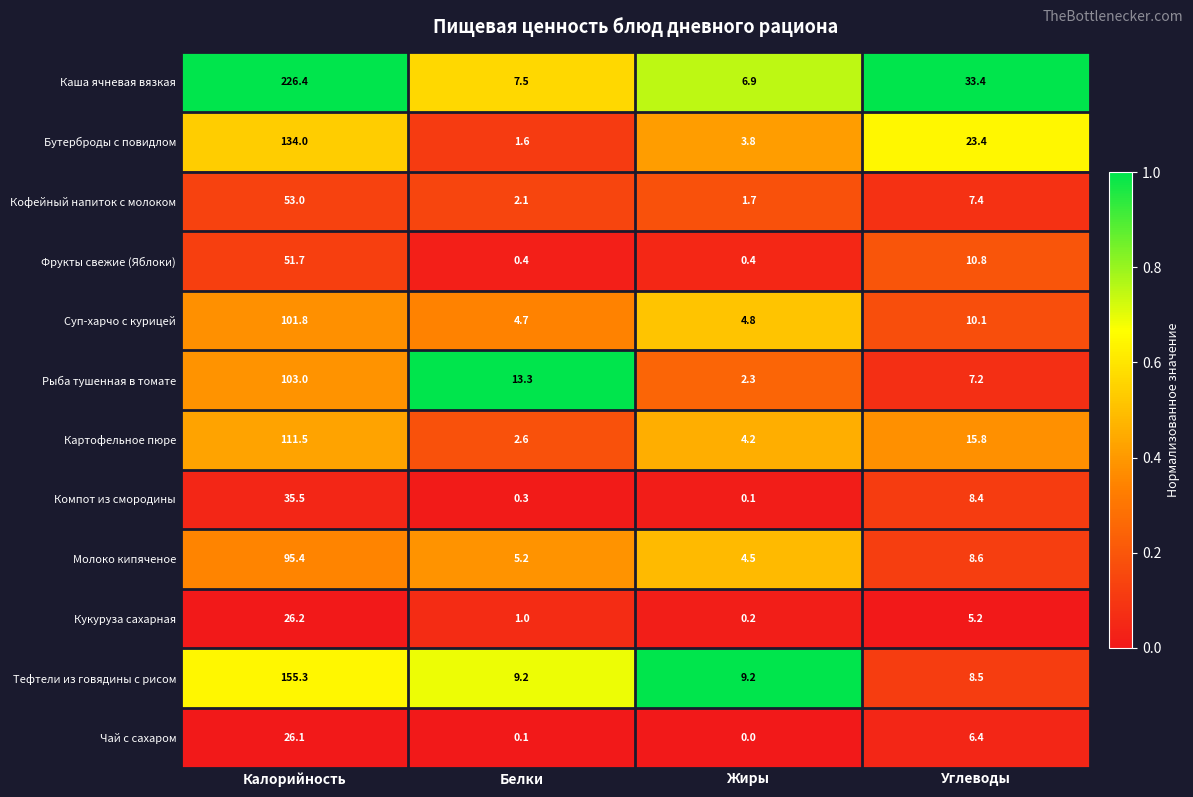

At how many categories does at least one series exceed 0?

4